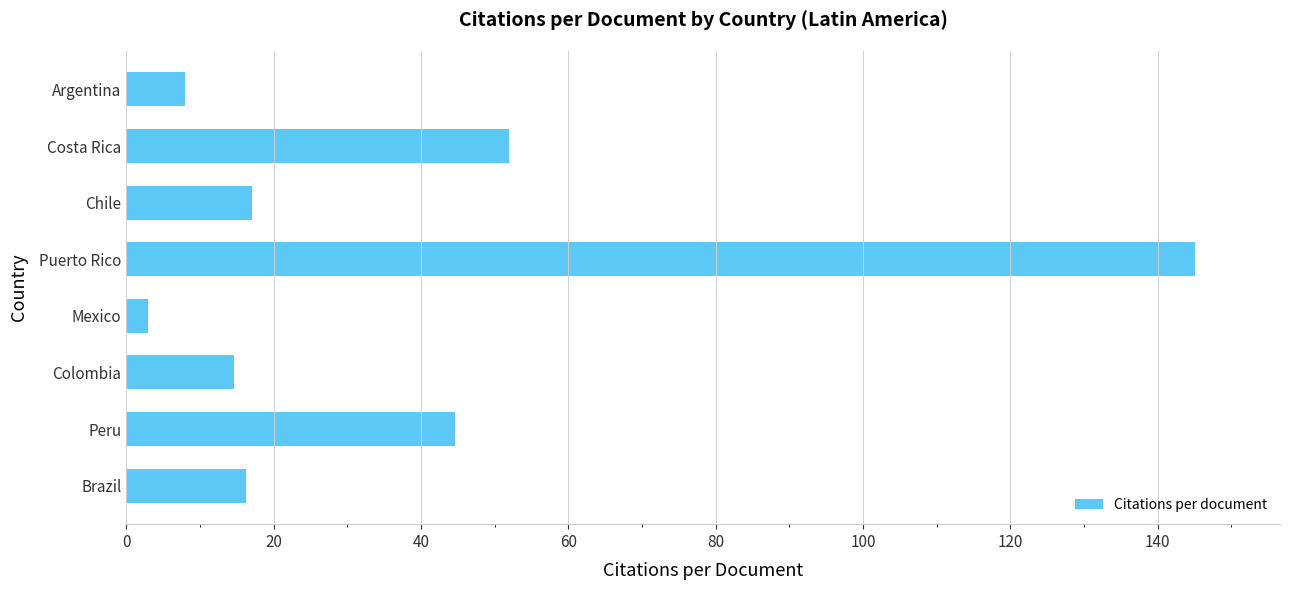

What is the average value?

37.6